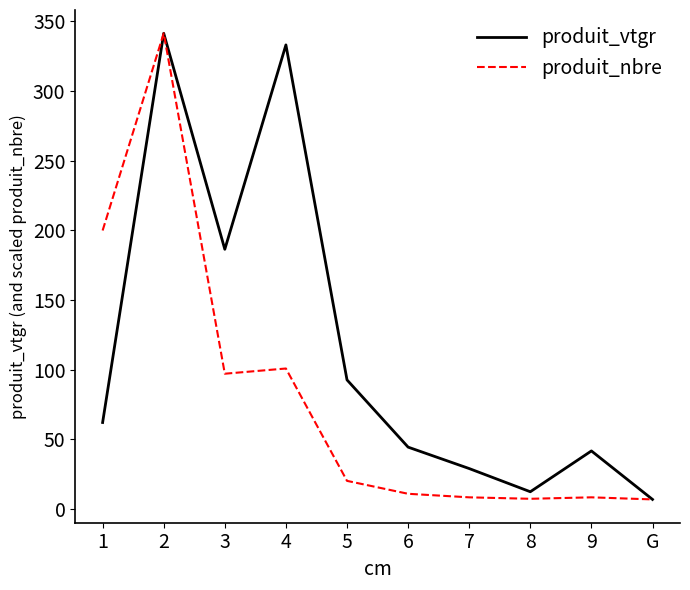

Is the value of produit_vtgr at 9 greater than the value of produit_nbre at 2?

No